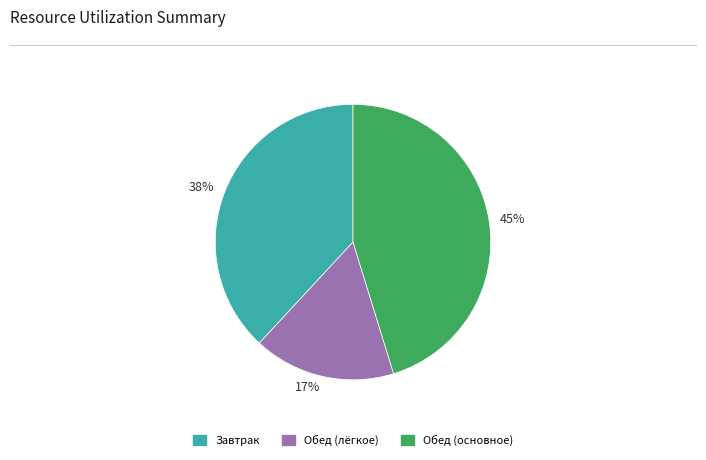

Do 38% and 17% together represent more than half of the pie?

Yes